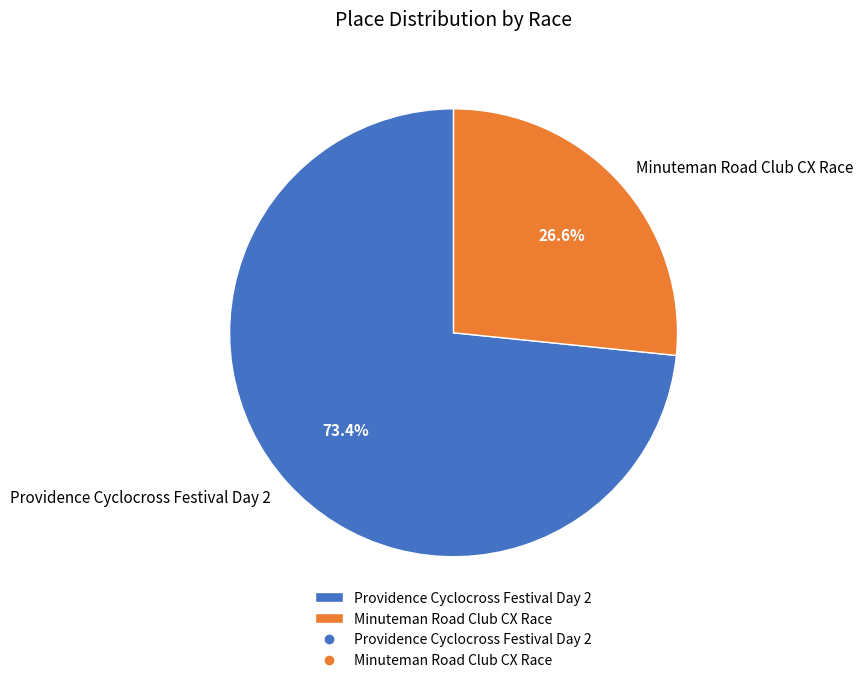

To the nearest percent, what is the combined percentage of Providence Cyclocross Festival Day 2 and Minuteman Road Club CX Race?

100%